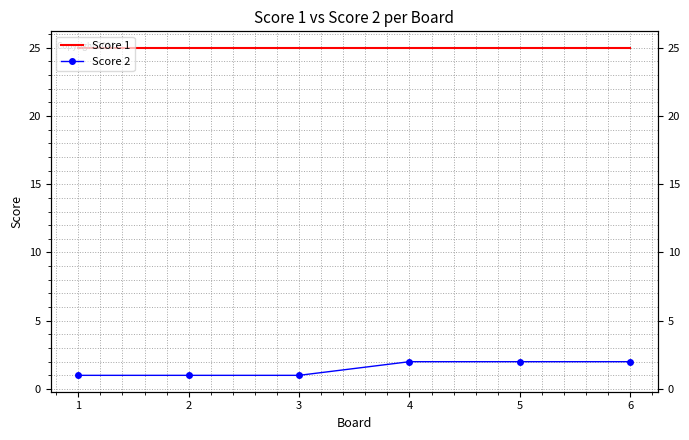

Which series changed the most between 2 and 5?

Score 2